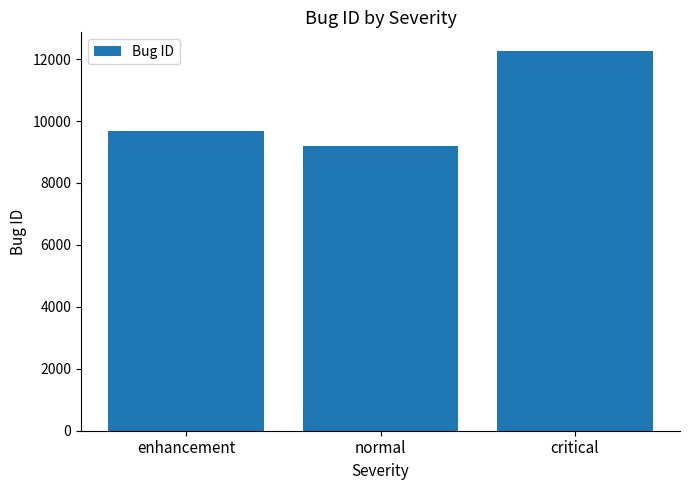

What is the ratio of the value at normal to the value at critical?

0.7